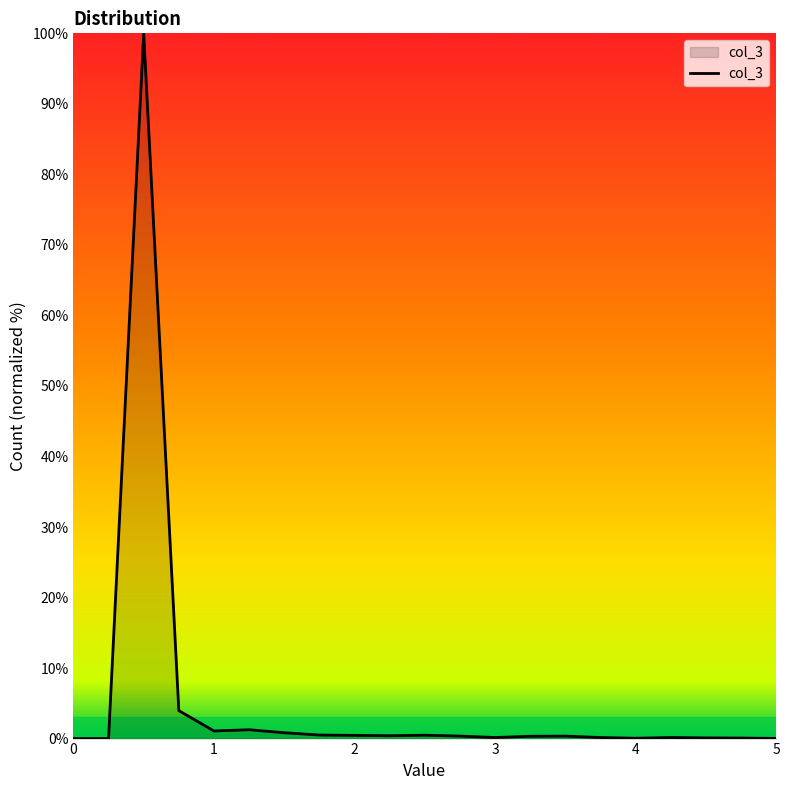

True or false: there are more than 0 points higher than both neighbors.

True